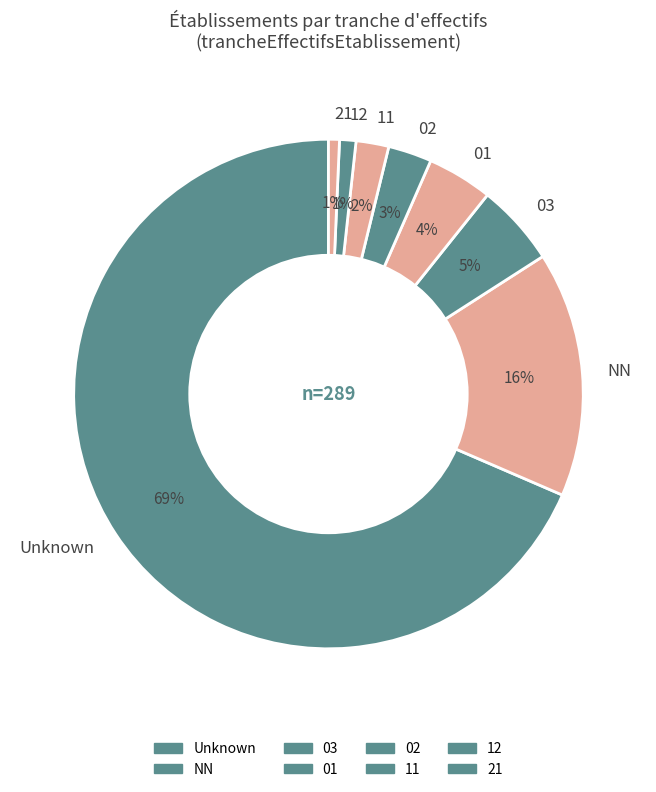

True or false: 21 accounts for 11% of the total.

False